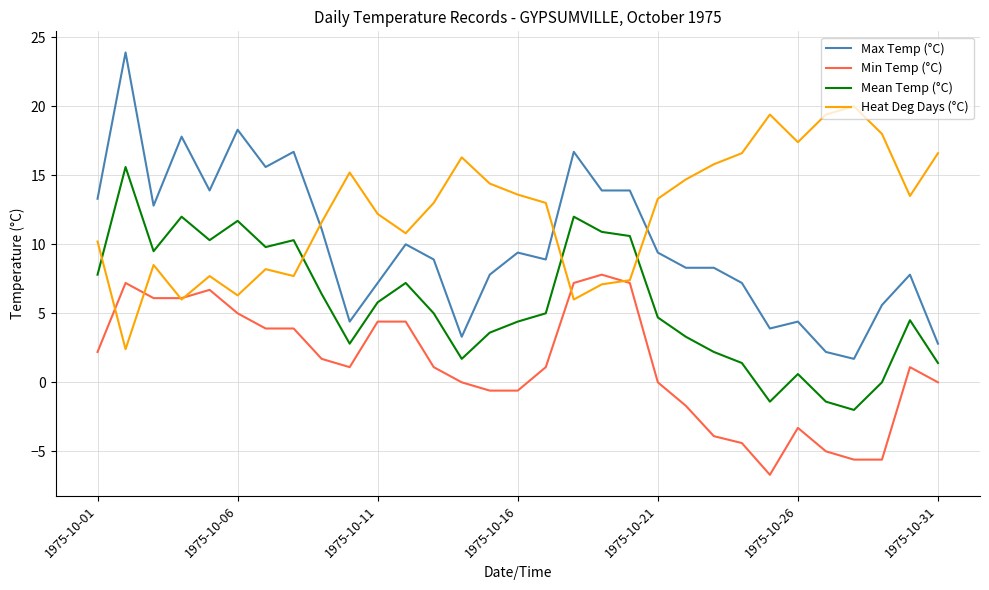

List the series in order of their peak value, lowest first.

Min Temp (°C), Mean Temp (°C), Heat Deg Days (°C), Max Temp (°C)